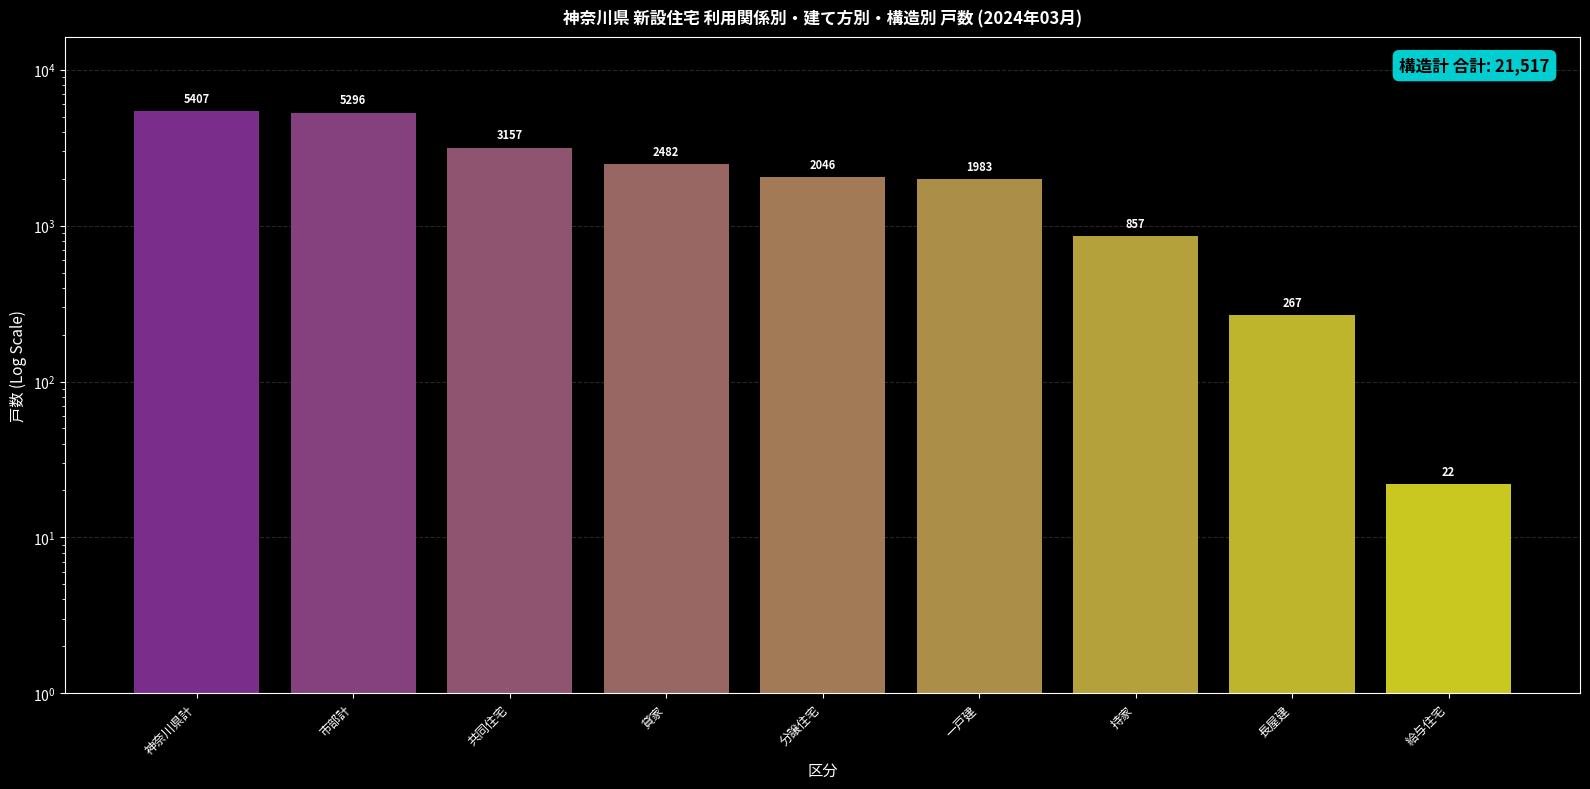

How many values are below 2046?

4